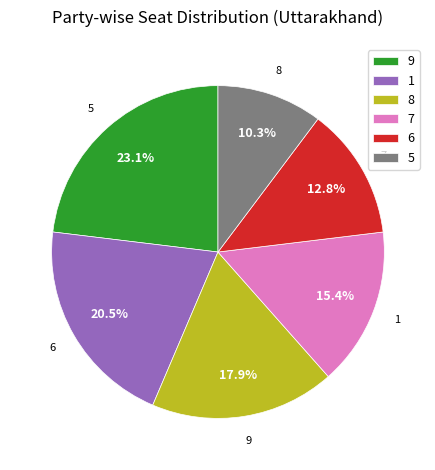

To the nearest percent, what is the difference between the largest and smallest slice percentages?

13%